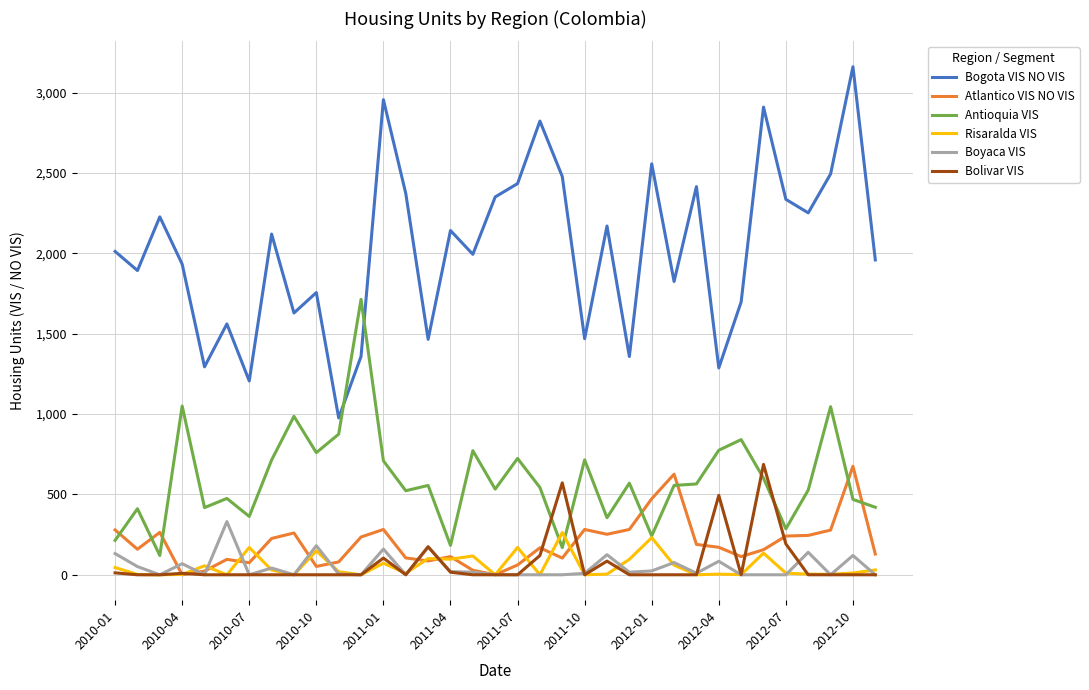

Which series has the largest total across all categories?

Bogota VIS NO VIS